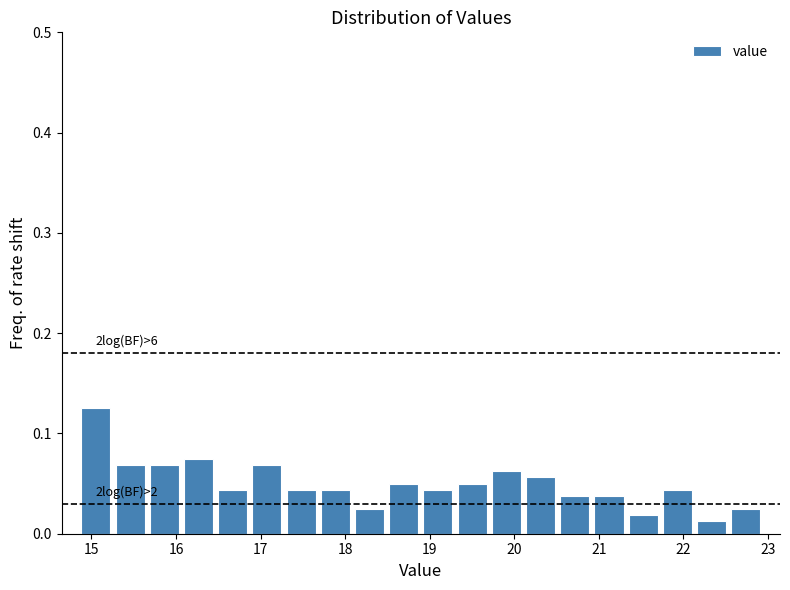

Over which range of the x-axis is the bar tallest?

14.9 to 15.3